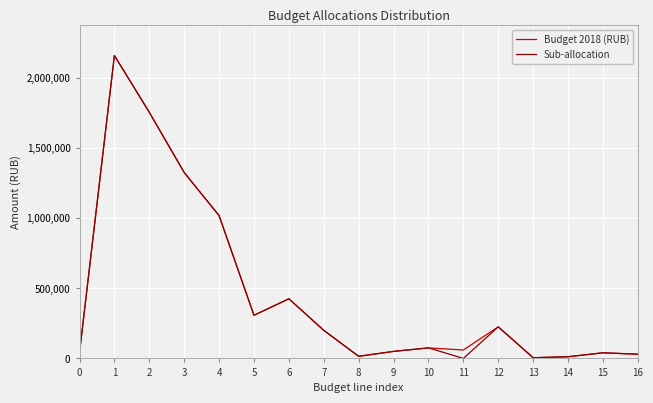

What is the maximum value shown in the chart?

2156977